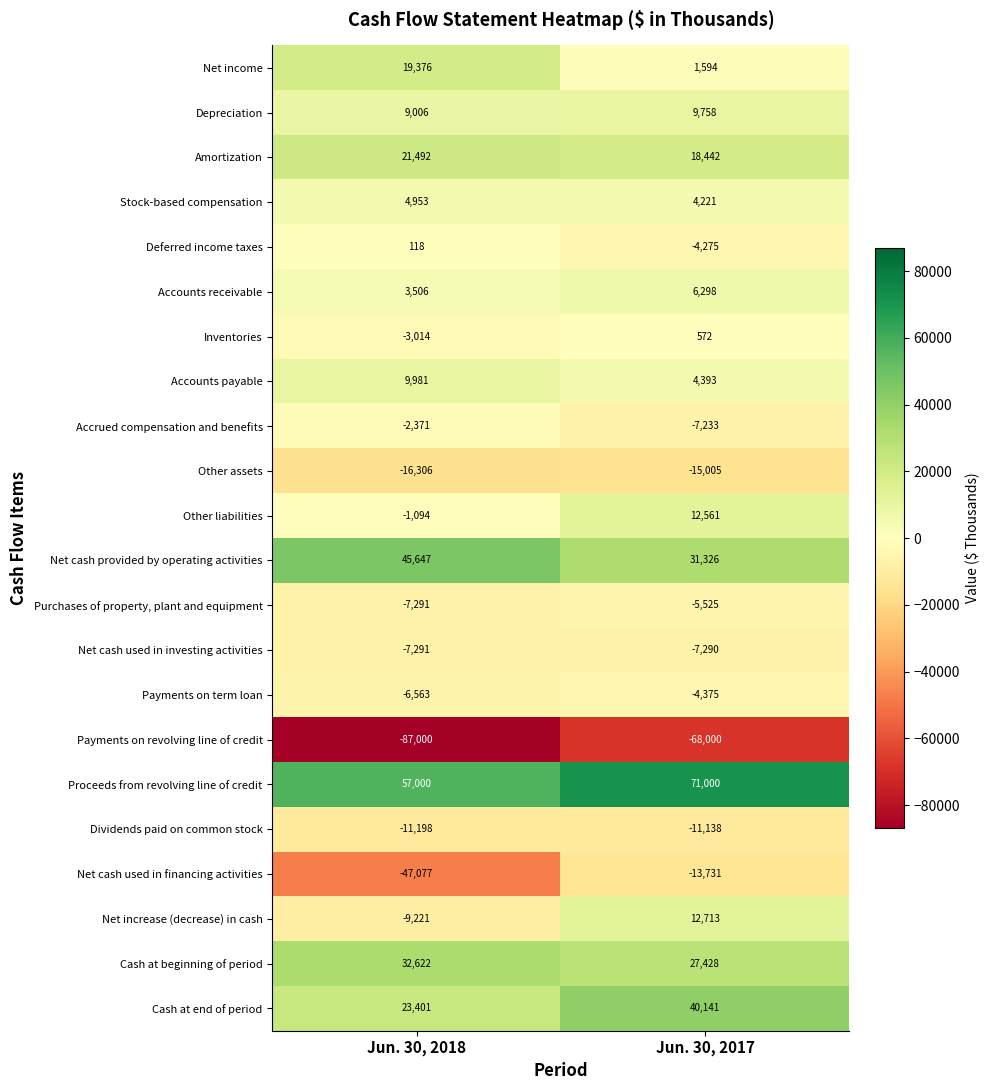

What is the average value of the Cash at end of period series?

31771